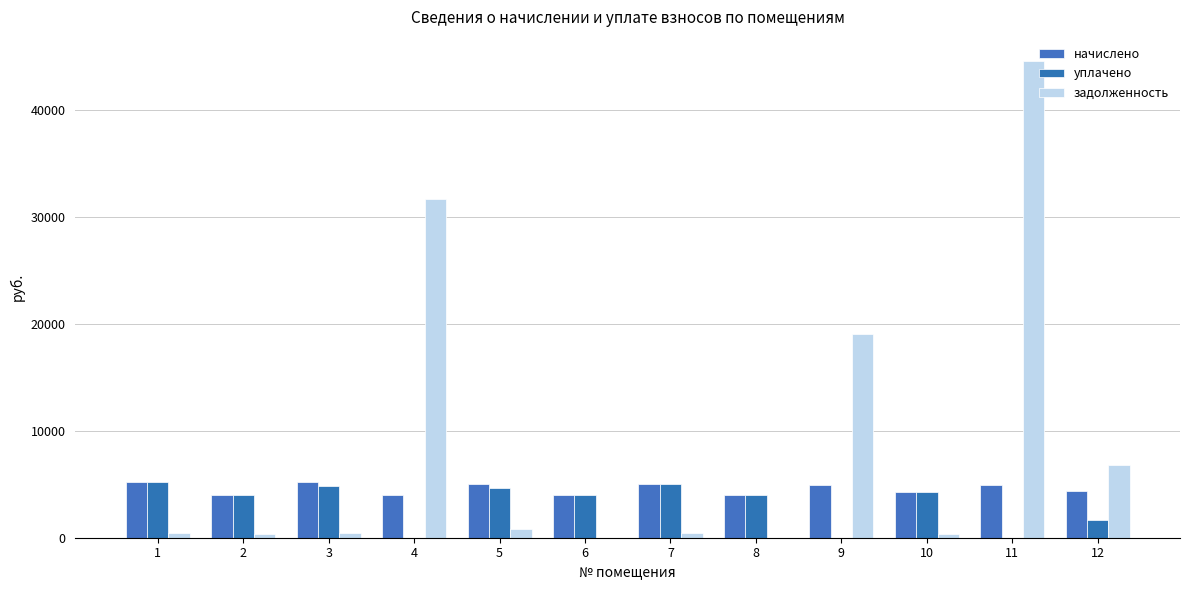

True or false: начислено has a value of 2192.1 at 4.

False